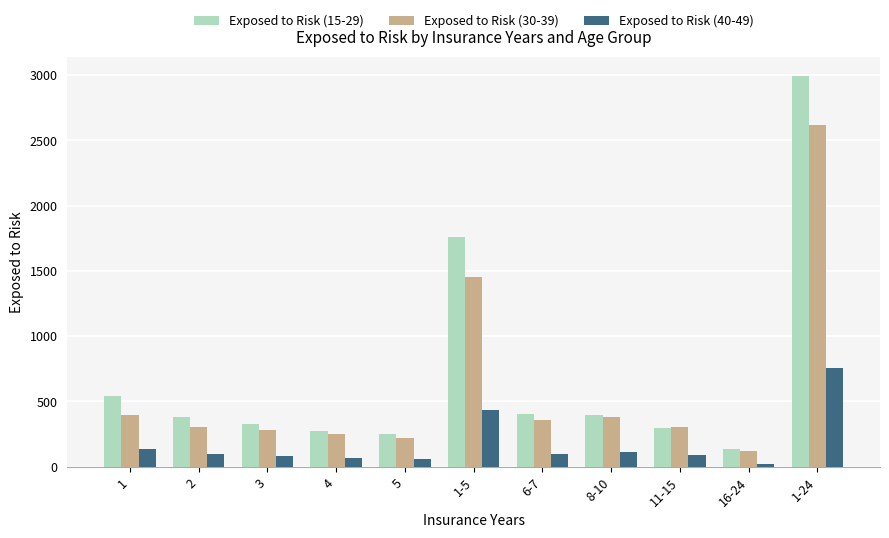

At which label is Exposed to Risk (15-29) closest to 1563?

1-5